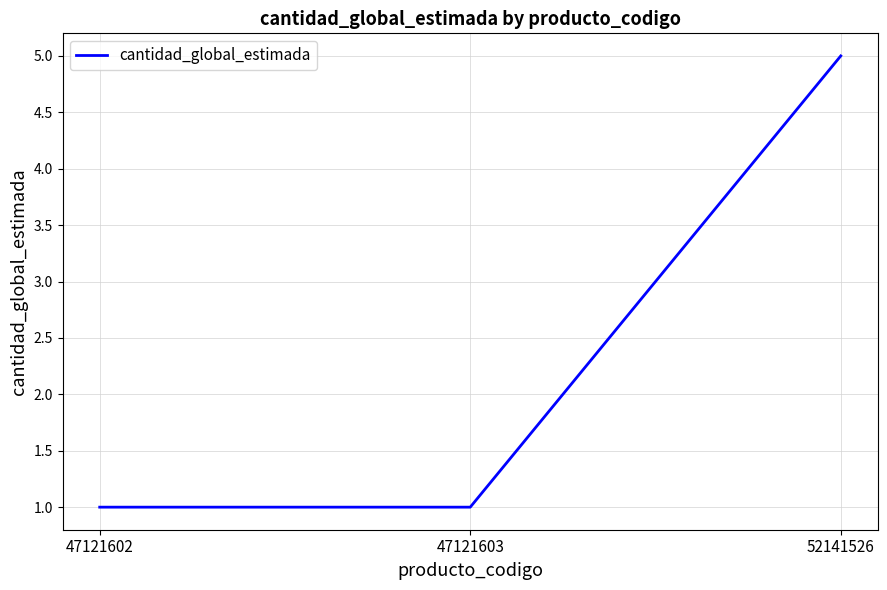

Reading left to right, extract all data points from this chart.

47121602=1	47121603=1	52141526=5